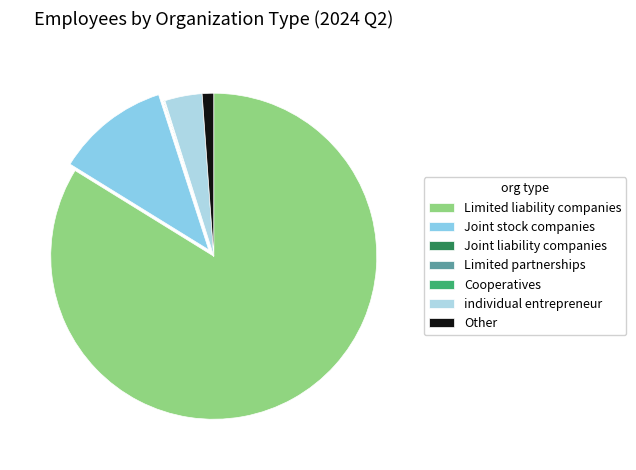

To the nearest percent, what portion does Joint stock companies represent?

11%